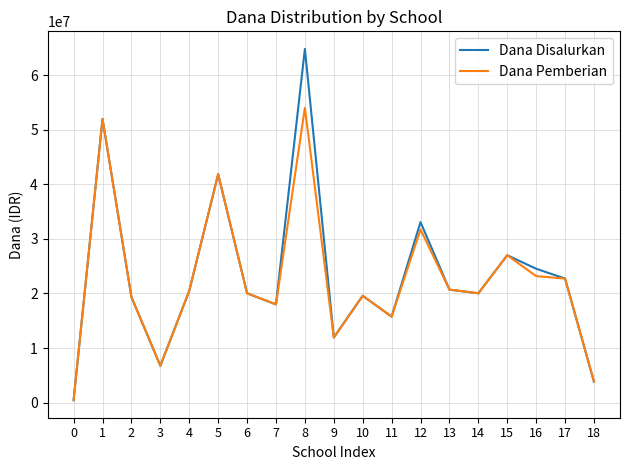

Which series has the largest range (max minus min)?

Dana Disalurkan